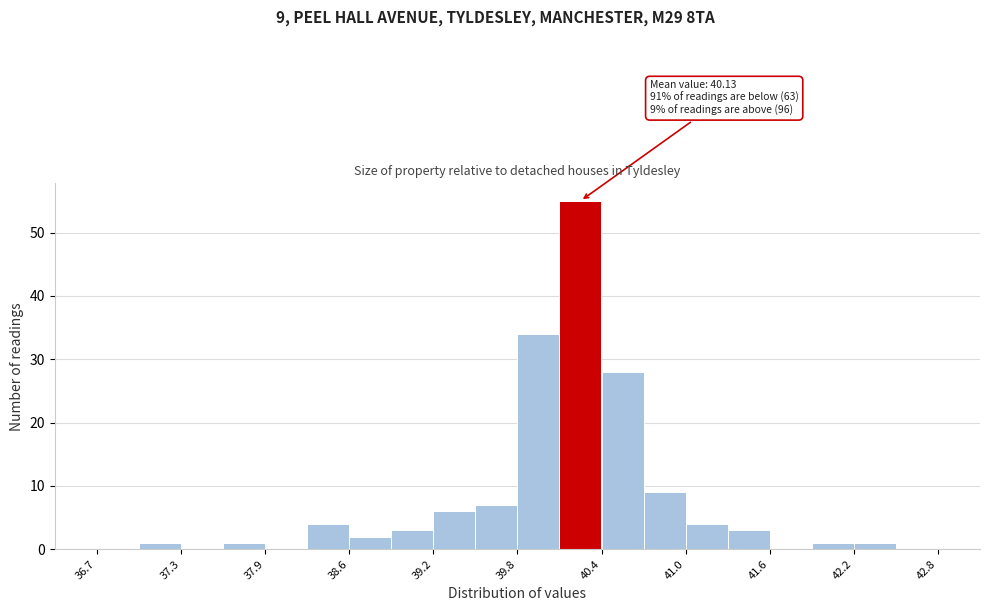

Around what value on the x-axis is the tallest bar? Give the approximate position of its centre, as read against the axis.

40.2